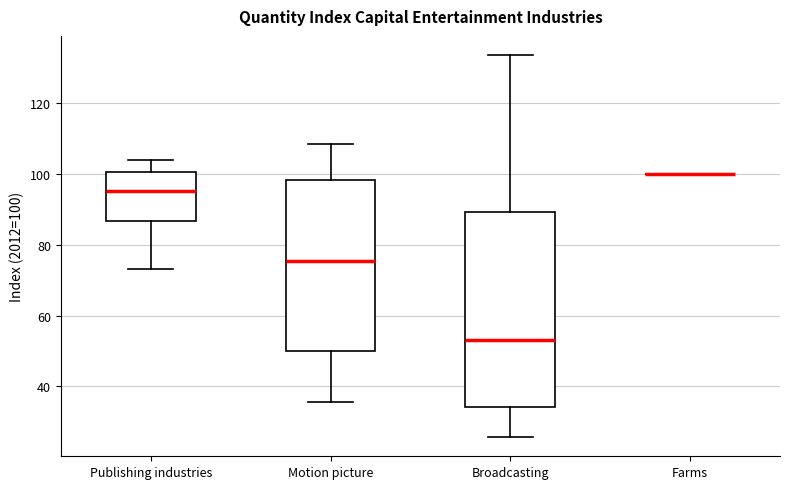

Which box is the tallest, from its lower edge to its upper edge?

Broadcasting